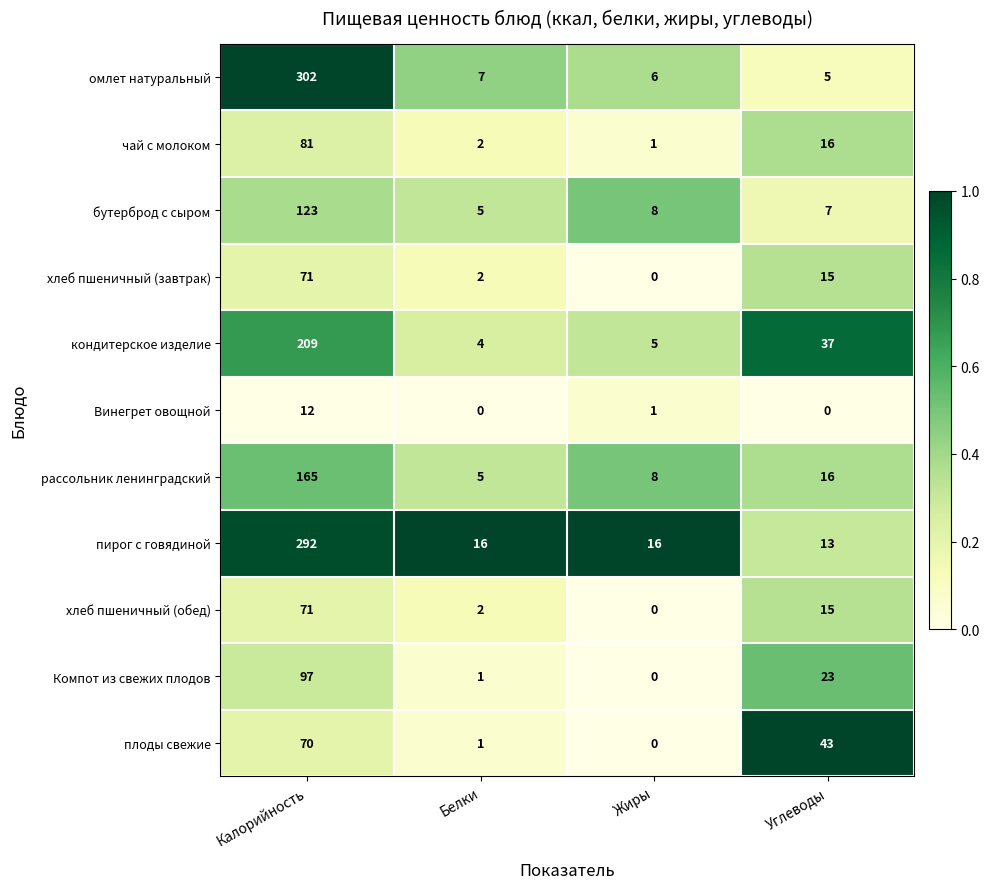

What is the difference between the maximum and minimum values in the Компот из свежих плодов series?

97